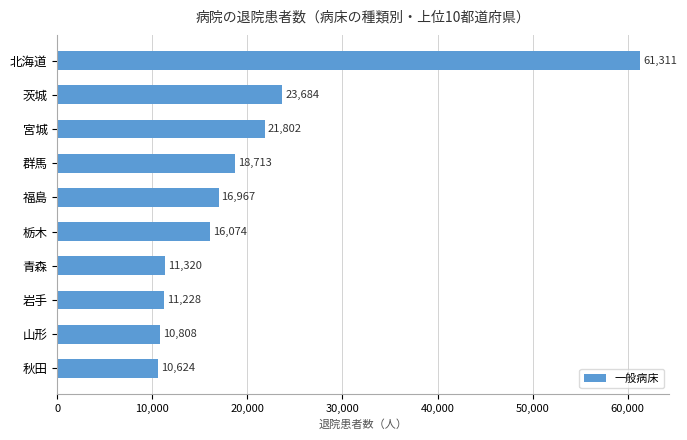

What is the change in value from 栃木 to 秋田?

-5450